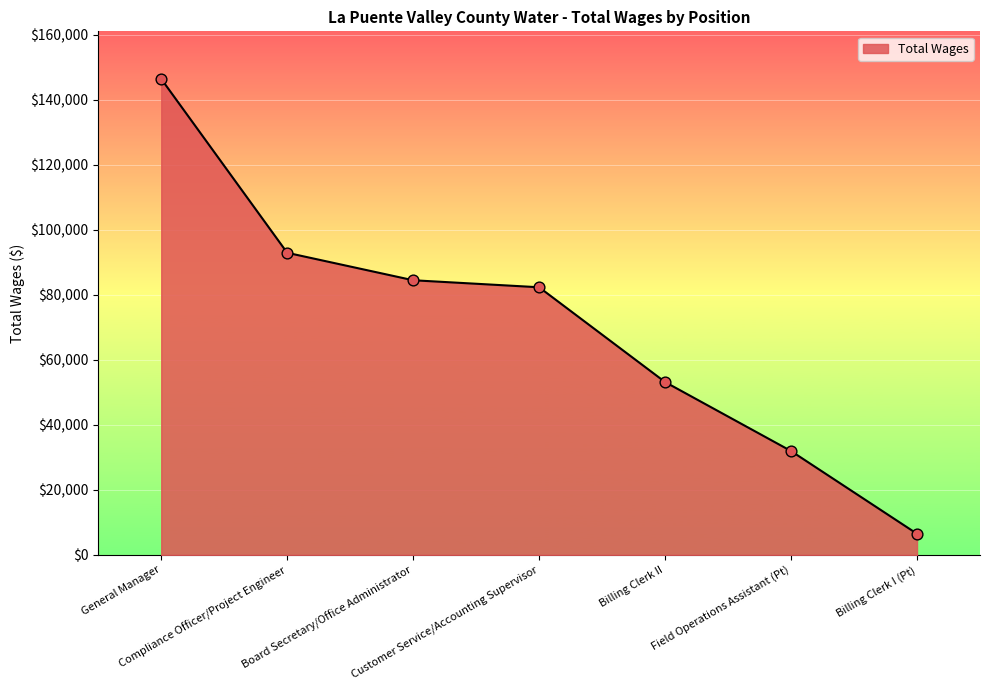

Which has a higher value, Billing Clerk I (Pt) or General Manager?

General Manager